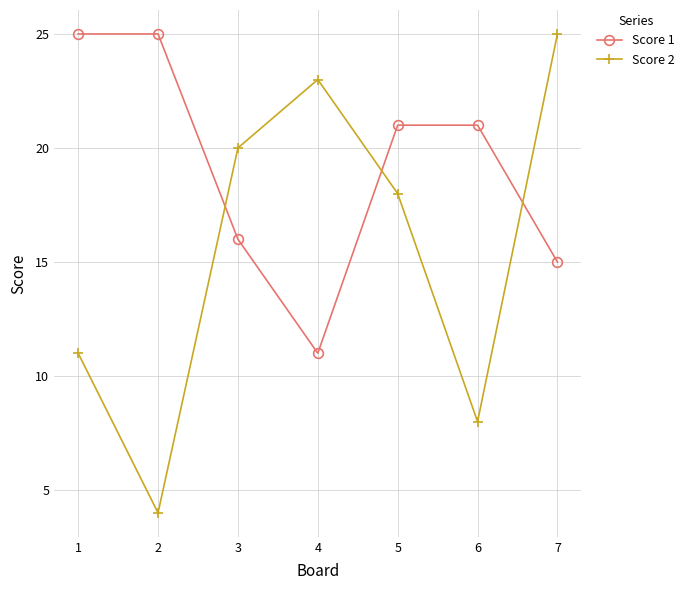

Reading left to right, list all the values displayed in this chart.

Score 1: 1=25	2=25	3=16	4=11	5=21	6=21	7=15
Score 2: 1=11	2=4	3=20	4=23	5=18	6=8	7=25